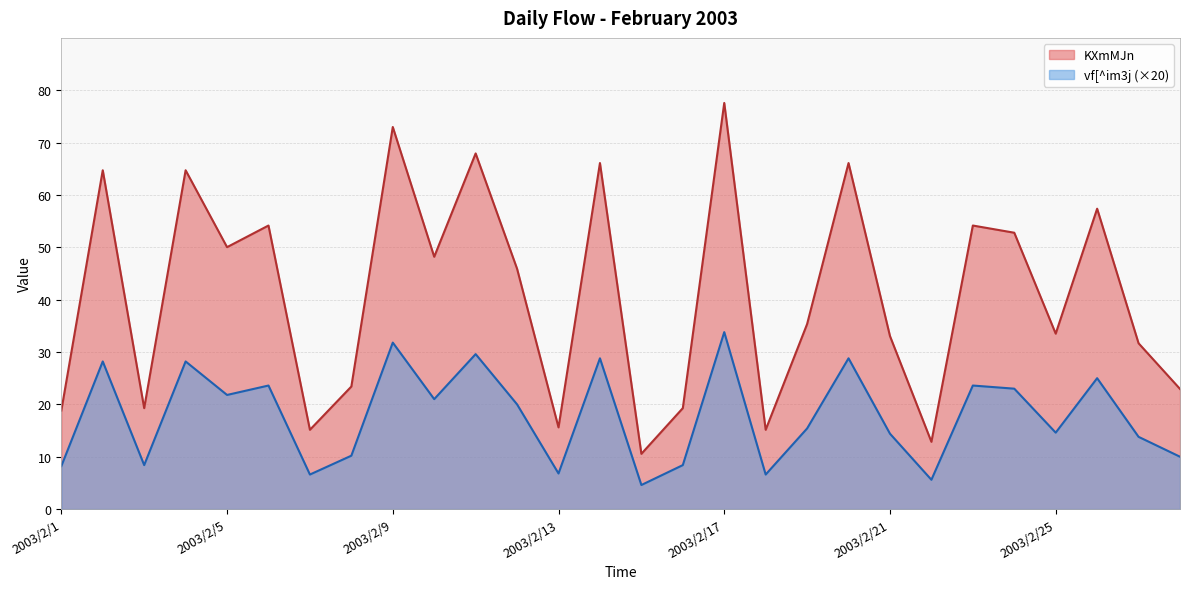

Rank the categories by vf[^im3j value from highest to lowest.

2003/2/17, 2003/2/9, 2003/2/11, 2003/2/14, 2003/2/20, 2003/2/2, 2003/2/4, 2003/2/26, 2003/2/6, 2003/2/23, 2003/2/24, 2003/2/5, 2003/2/10, 2003/2/12, 2003/2/19, 2003/2/25, 2003/2/21, 2003/2/27, 2003/2/8, 2003/2/28, 2003/2/3, 2003/2/16, 2003/2/1, 2003/2/13, 2003/2/7, 2003/2/18, 2003/2/22, 2003/2/15